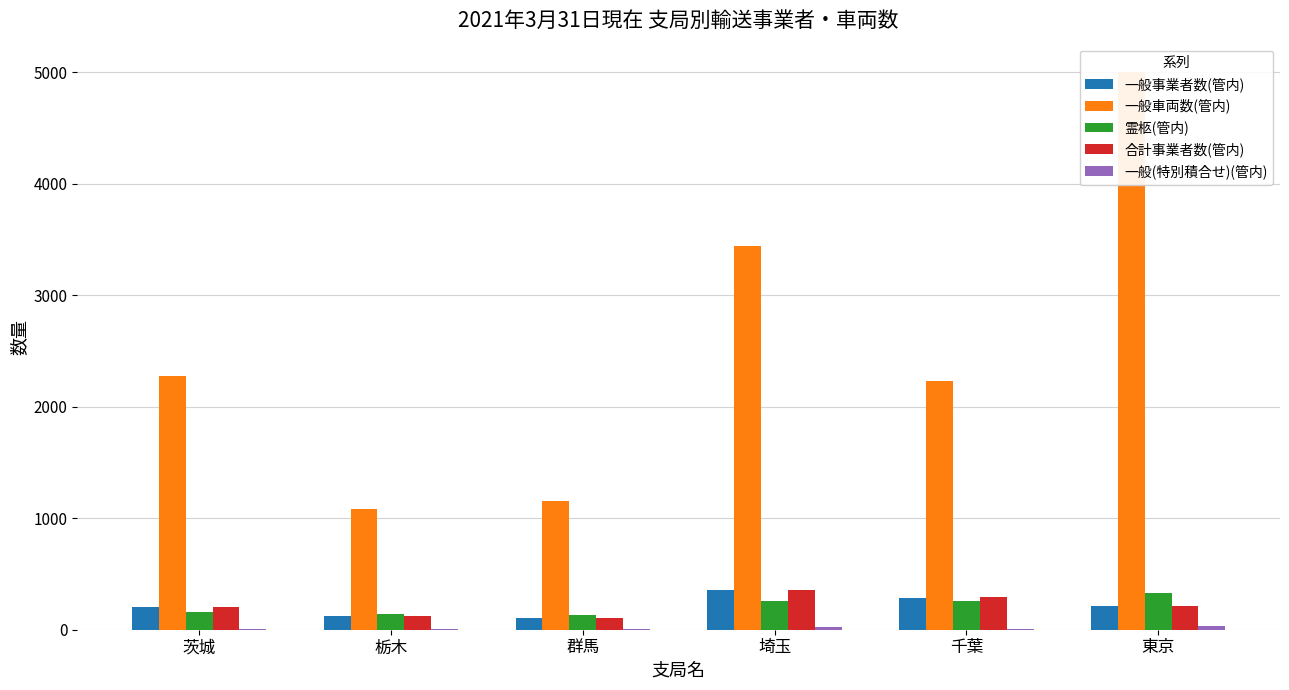

Reading right to left, list all the values displayed in this chart.

一般事業者数(管内): 東京=211	千葉=286	埼玉=352	群馬=101	栃木=123	茨城=201
一般車両数(管内): 東京=5006	千葉=2232	埼玉=3439	群馬=1157	栃木=1080	茨城=2273
霊柩(管内): 東京=330	千葉=258	埼玉=262	群馬=129	栃木=139	茨城=156
合計事業者数(管内): 東京=214	千葉=289	埼玉=355	群馬=101	栃木=123	茨城=204
一般(特別積合せ)(管内): 東京=33	千葉=6	埼玉=20	群馬=2	栃木=4	茨城=4